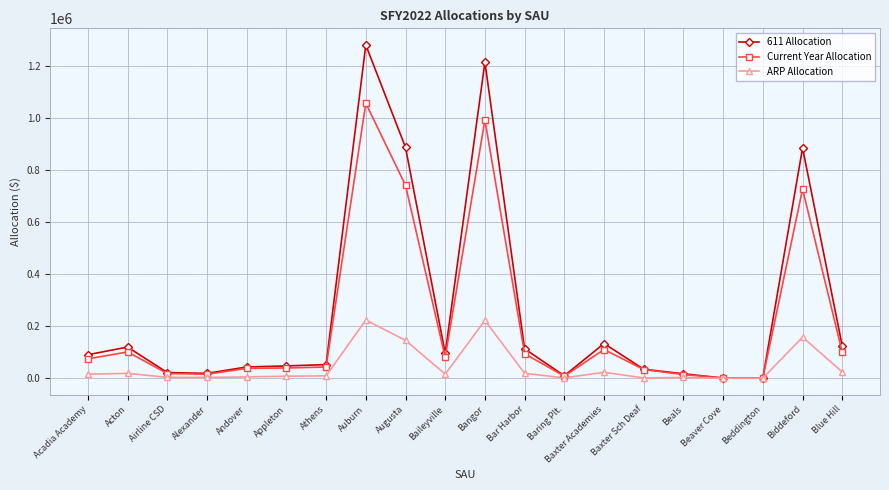

What is the label of the 20th point from the right?

Acadia Academy